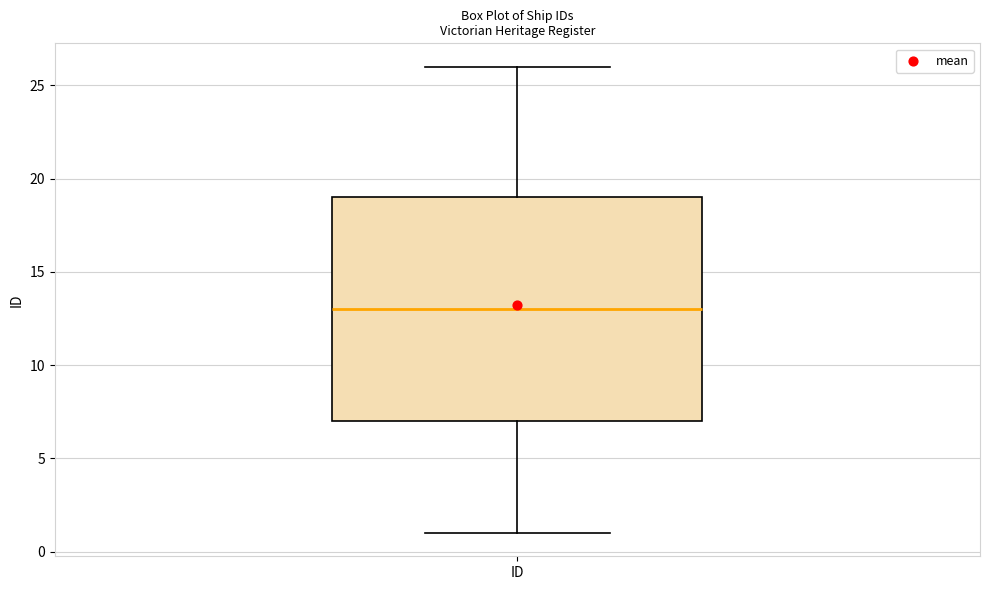

Where does the upper whisker of the box for ID end on the y-axis? The values are not printed on the chart, so give them approximately, as read against the axis.

26